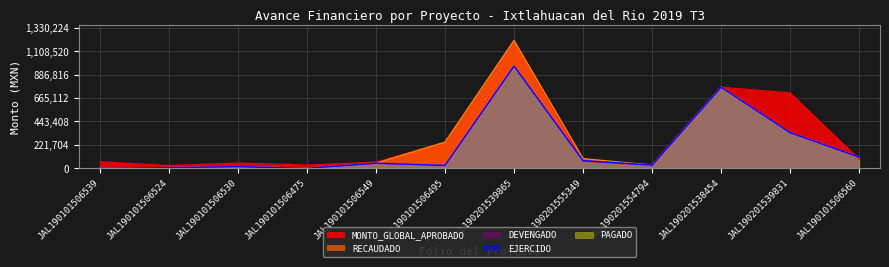

Rank the series by their maximum value, from highest to lowest.

MONTO_GLOBAL_APROBADO, RECAUDADO, DEVENGADO, EJERCIDO